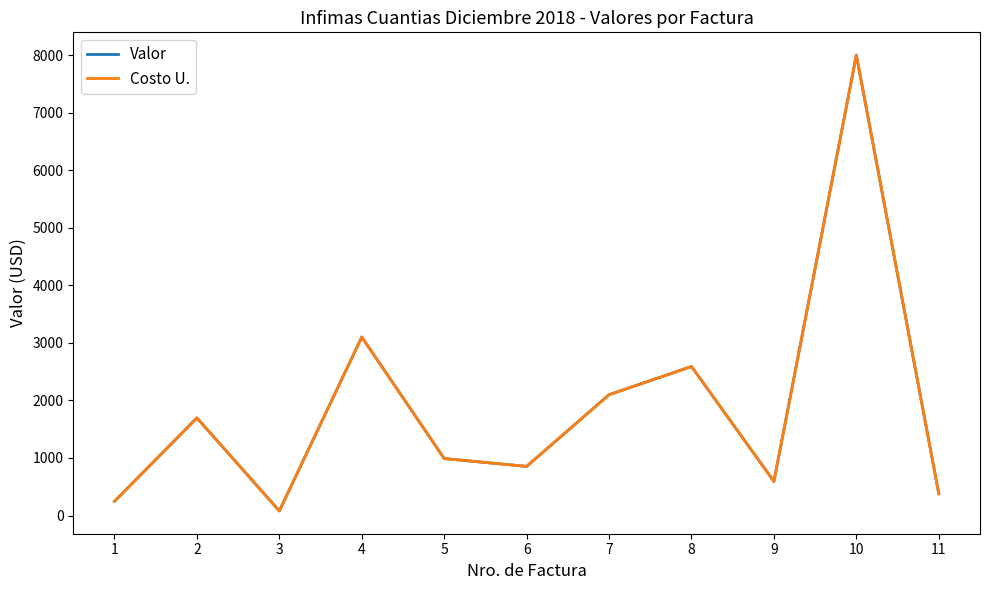

Does the chart display data point markers on the line(s)?

No